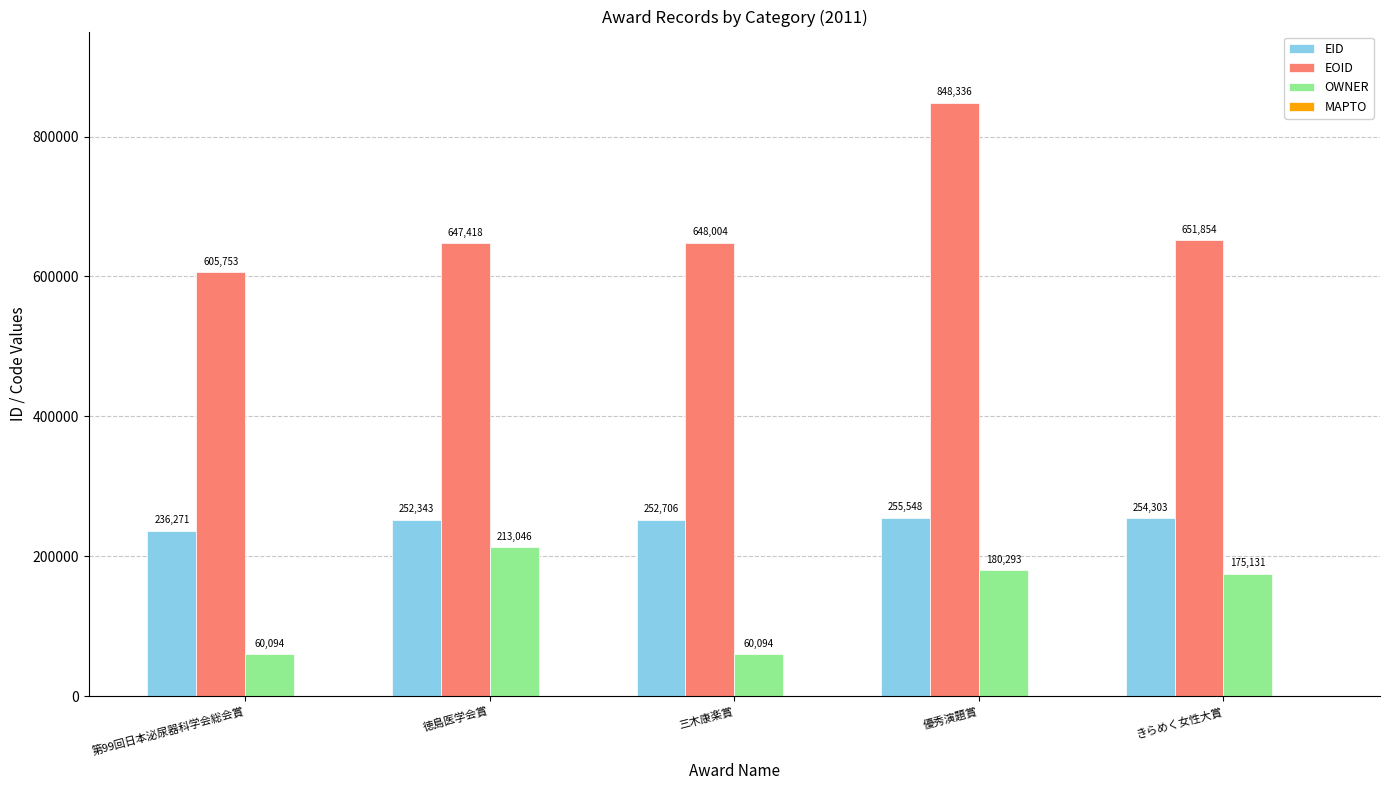

Which series has the widest spread of values?

EOID